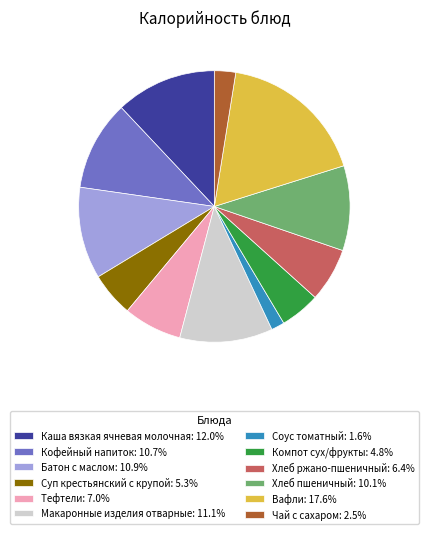

Which slice is the largest?

Вафли